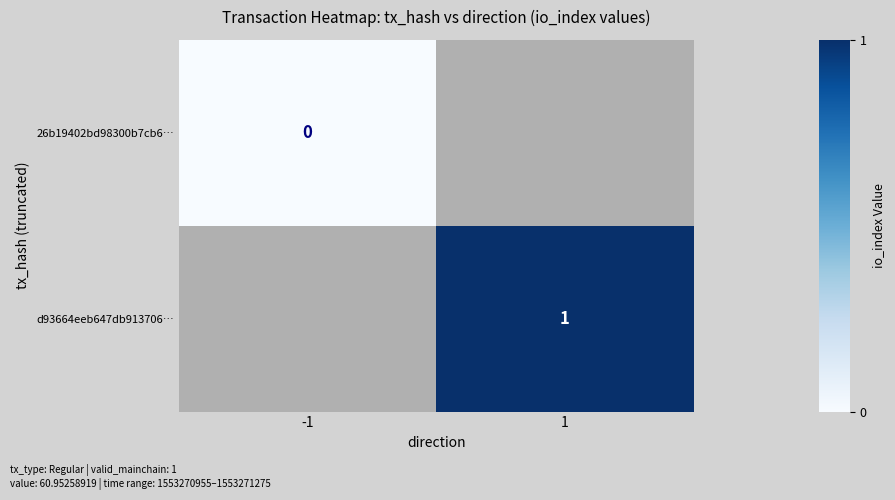

Is it true that d93664eeb647db913706… equals 1 at 1?

True